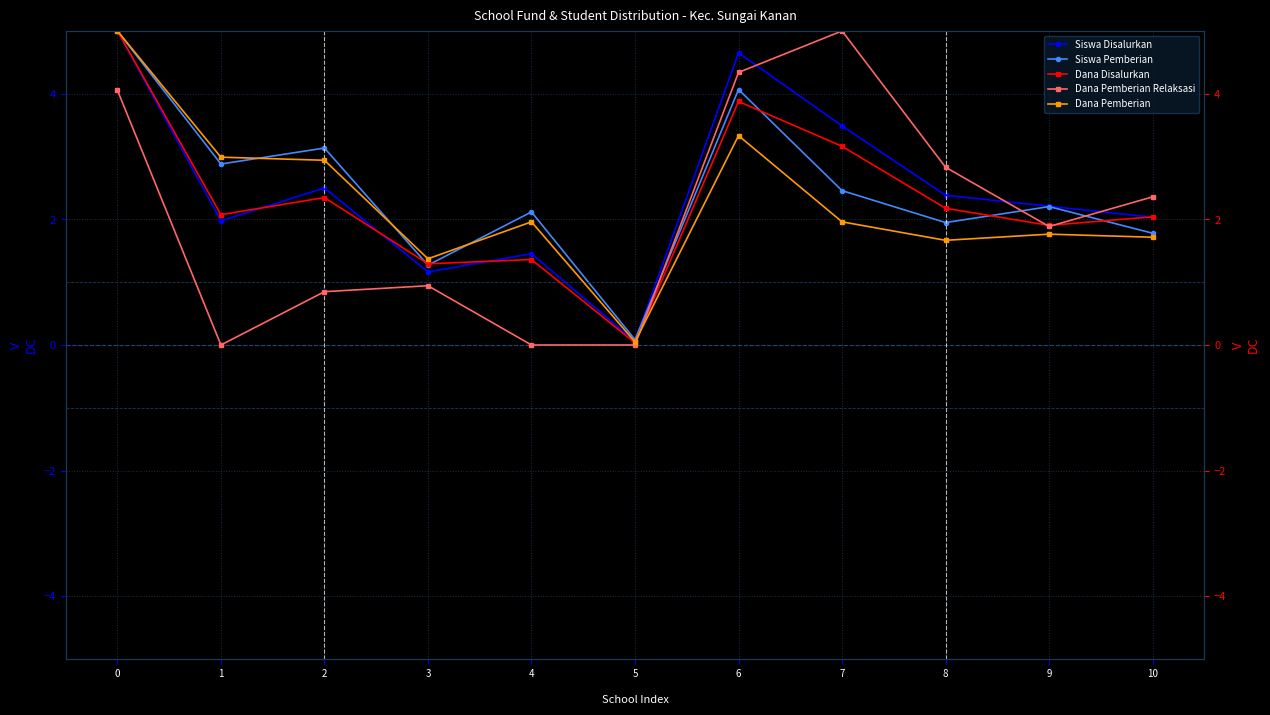

What are all the series names shown in the legend?

Siswa Disalurkan, Siswa Pemberian, Dana Disalurkan, Dana Pemberian Relaksasi, Dana Pemberian